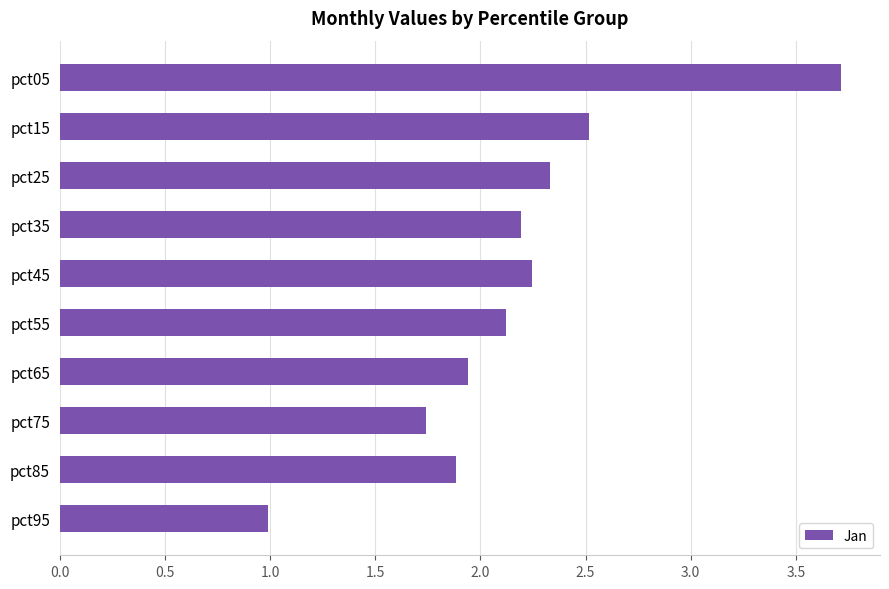

List the labels in order of value, largest first.

pct05, pct15, pct25, pct45, pct35, pct55, pct65, pct85, pct75, pct95